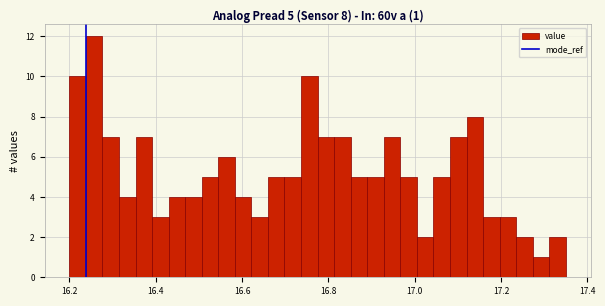

Around what value on the x-axis is the tallest bar? Give the approximate position of its centre, as read against the axis.

16.26